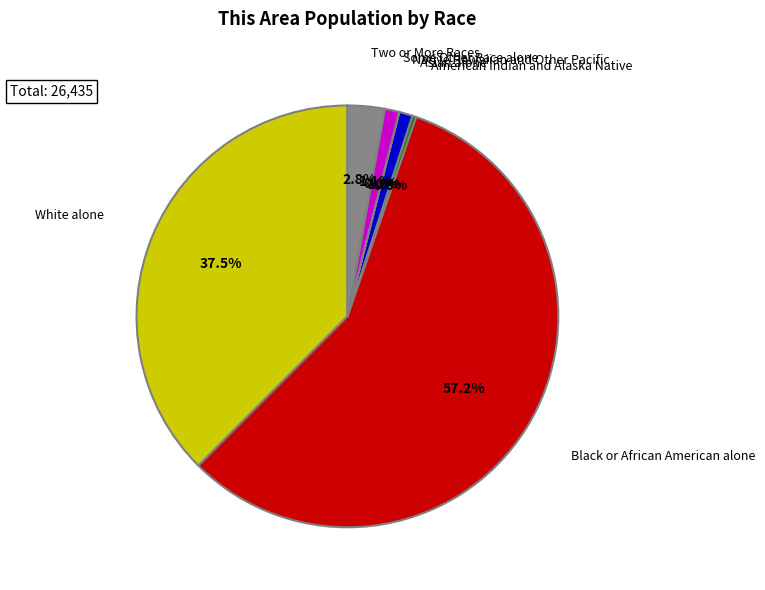

Is there a majority slice in this chart?

Yes